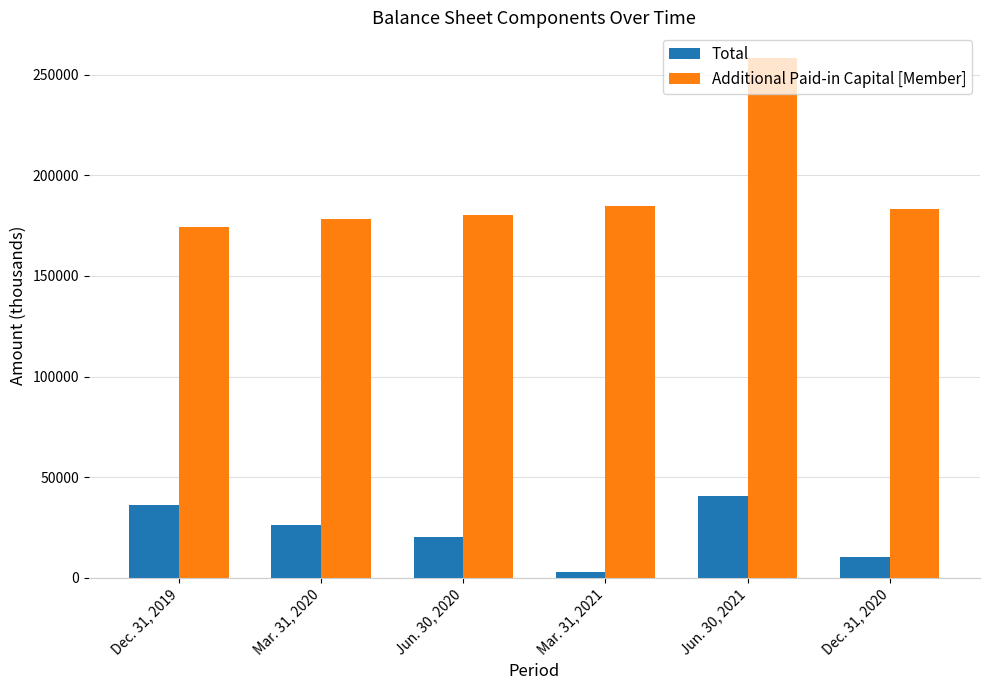

Reading left to right, what are all the values shown in this chart?

Total: Dec. 31, 2019=36213	Mar. 31, 2020=26257	Jun. 30, 2020=20291	Mar. 31, 2021=2750	Jun. 30, 2021=40643	Dec. 31, 2020=10230
Additional Paid-in Capital [Member]: Dec. 31, 2019=174515	Mar. 31, 2020=178573	Jun. 30, 2020=180549	Mar. 31, 2021=184558	Jun. 30, 2021=258193	Dec. 31, 2020=183250